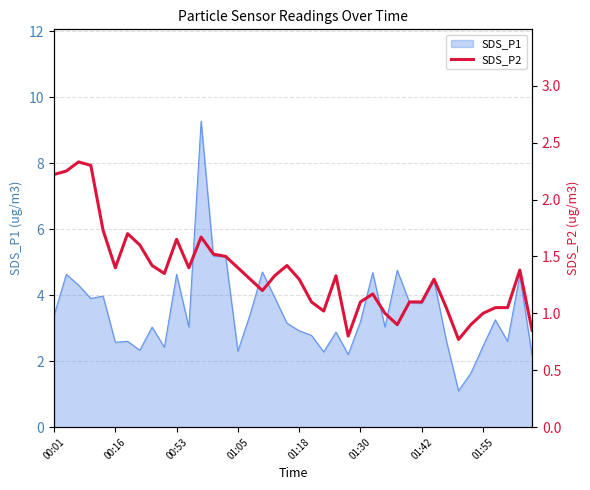

What is the label of the 24th point from the left?

23